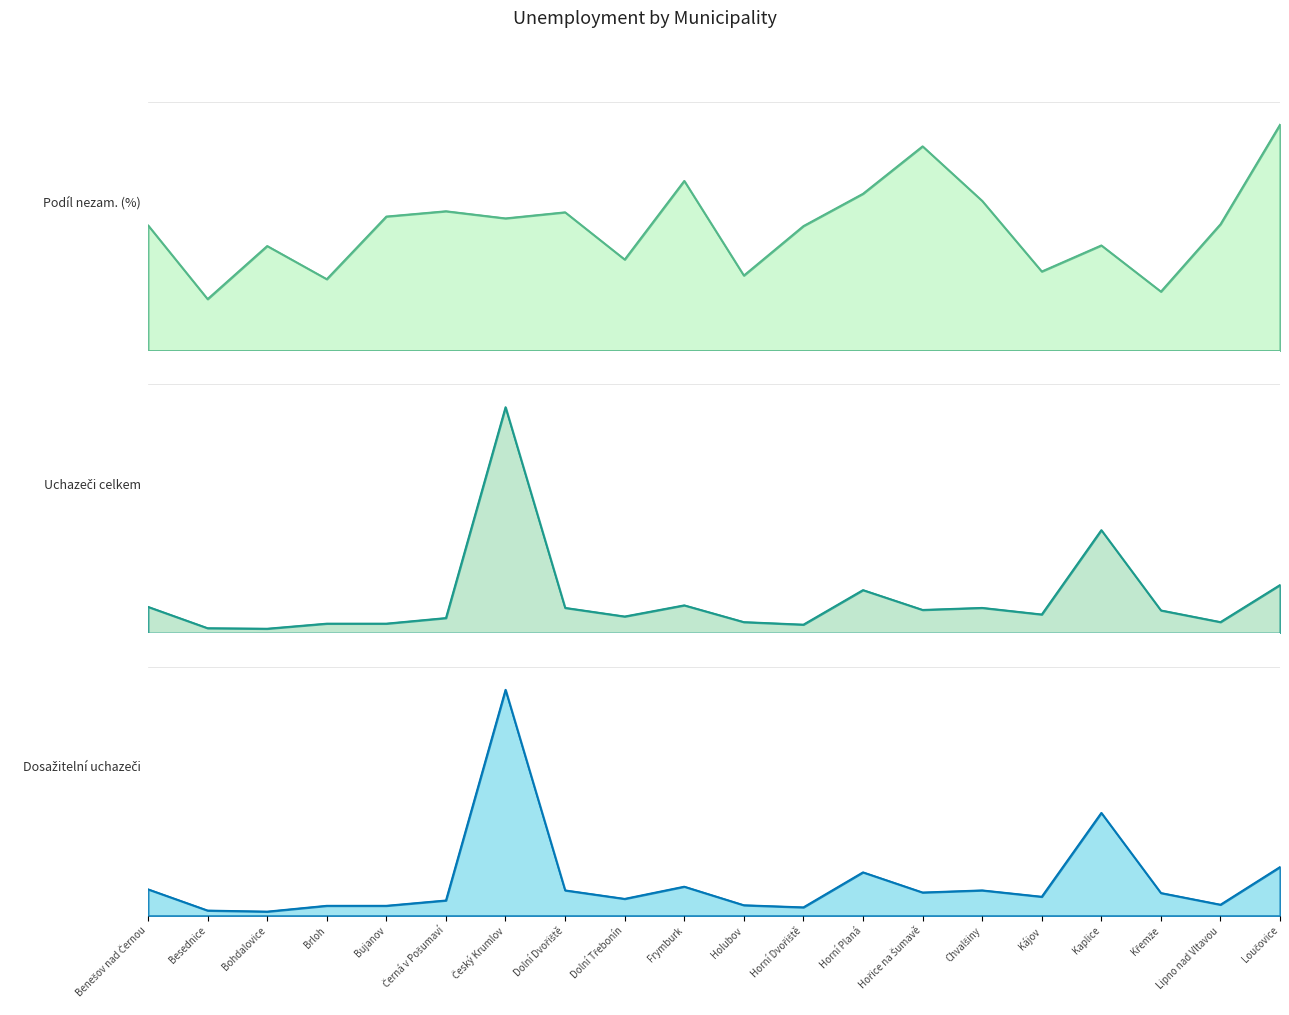

How many interior local valleys does the Uchazeči celkem series have?

6